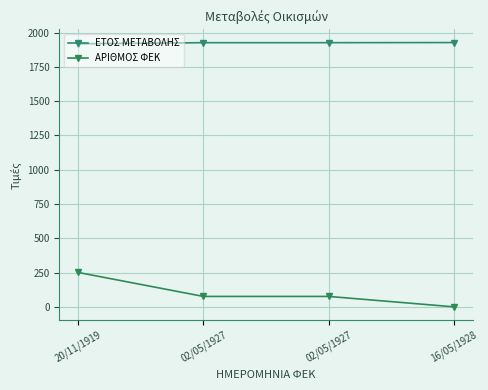

How many series are shown in this chart?

2